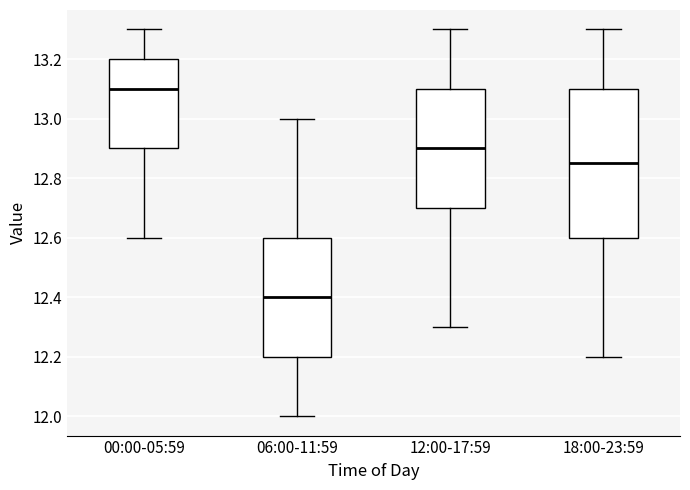

Which box has the lowest median line?

06:00-11:59